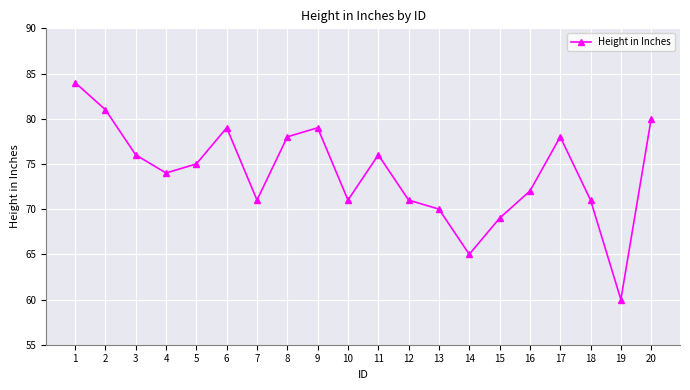

Is it true that the value at 13 is 70?

True